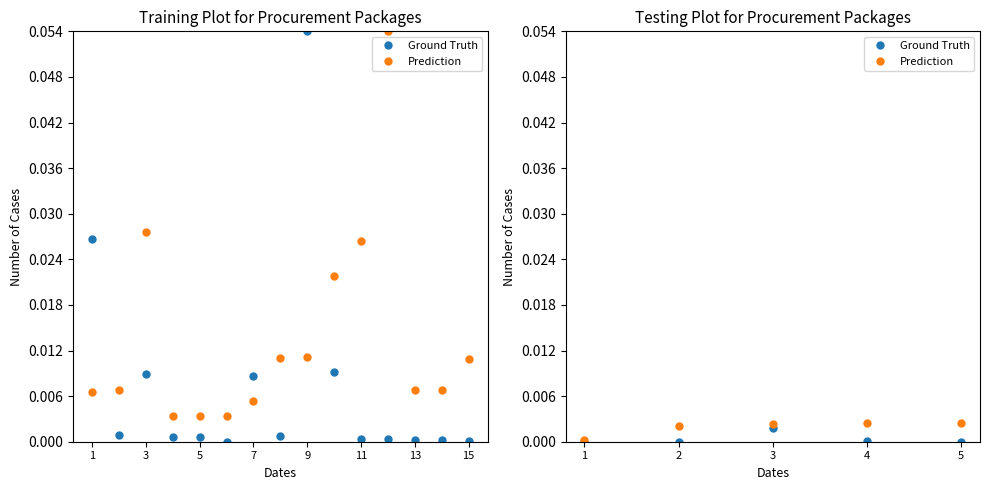

What are all the series names shown in the legend?

Ground Truth, Prediction